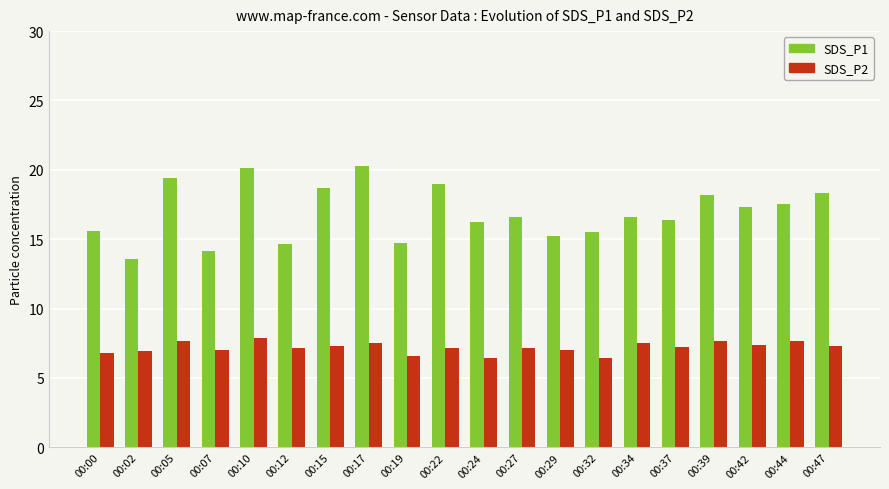

Is the value of SDS_P2 at 00:05 greater than the value of SDS_P1 at 00:19?

No